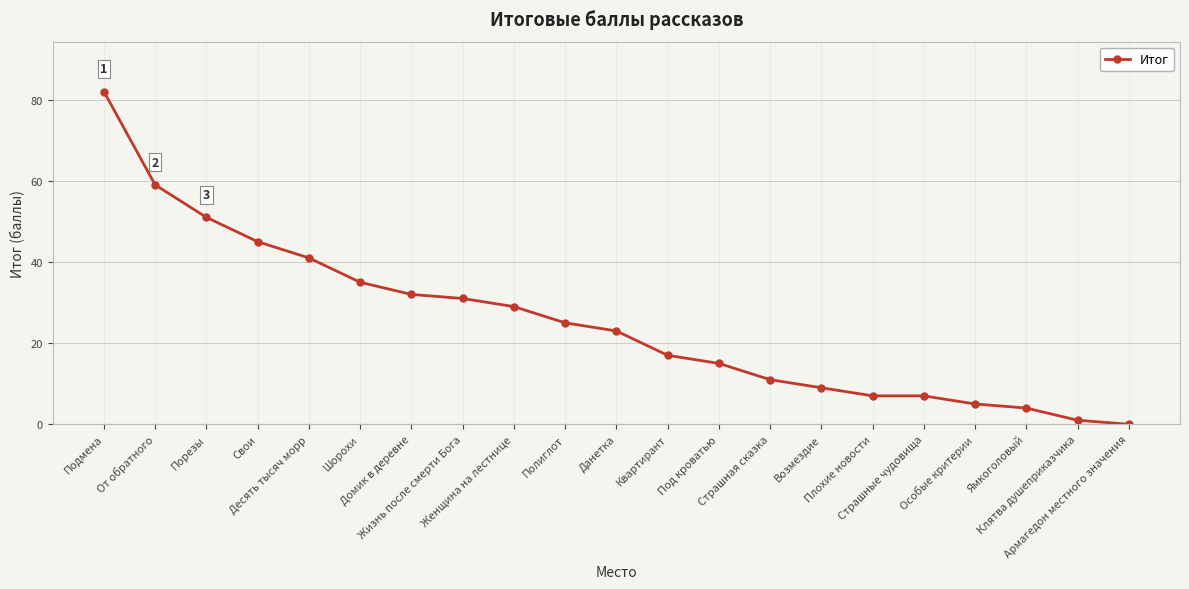

Reading right to left, transcribe all the data shown in this chart.

Армагедон местного значения=0	Клятва душеприказчика=1	Ямкоголовый=4	Особые критерии=5	Страшные чудовища=7	Плохие новости=7	Возмездие=9	Страшная сказка=11	Под кроватью=15	Квартирант=17	Данетка=23	Полиглот=25	Женщина на лестнице=29	Жизнь после смерти Бога=31	Домик в деревне=32	Шорохи=35	Десять тысяч морр=41	Свои=45	Порезы=51	От обратного=59	Подмена=82